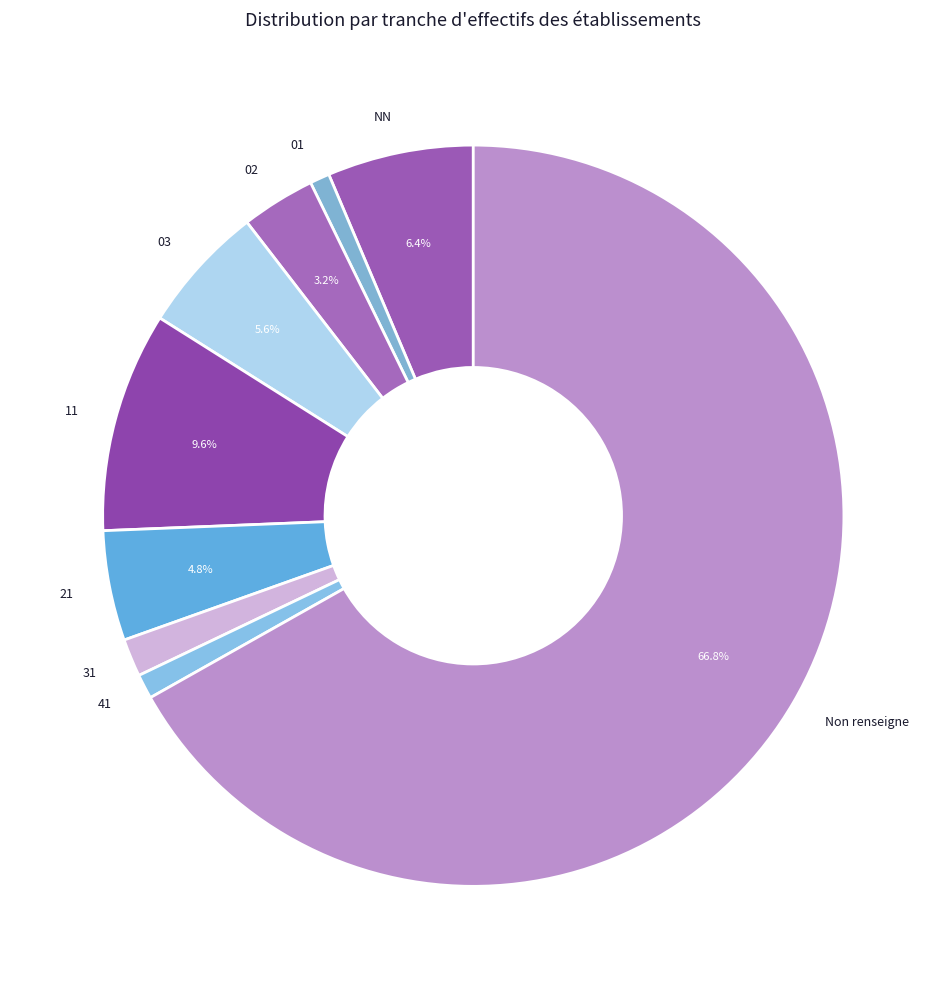

Approximately how many times larger is the value at 03 compared to 21?

1.2